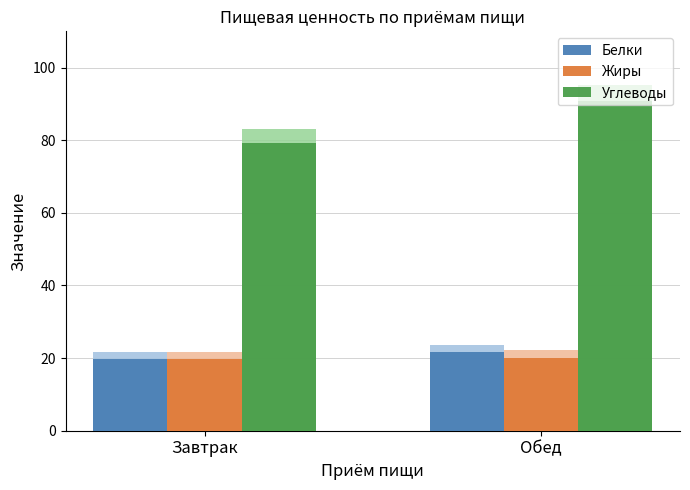

What is the difference between the Жиры values at Завтрак and Обед?

0.4